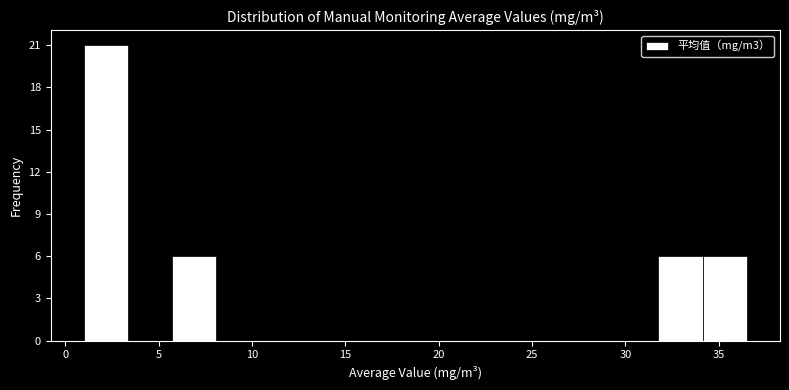

Reading left to right, list every bar in this chart as the range it spans on the x-axis followed by its height. Neither the bar edges nor the heights are printed on the chart, so give them approximately, as read against the axes.

1.0 to 3.5: 21
3.5 to 5.5: 0
5.5 to 8.0: 6
8.0 to 10.5: 0
10.5 to 13.0: 0
13.0 to 15.0: 0
15.0 to 17.5: 0
17.5 to 20.0: 0
20.0 to 22.5: 0
22.5 to 24.5: 0
24.5 to 27.0: 0
27.0 to 29.5: 0
29.5 to 32.0: 0
32.0 to 34.0: 6
34.0 to 36.5: 6